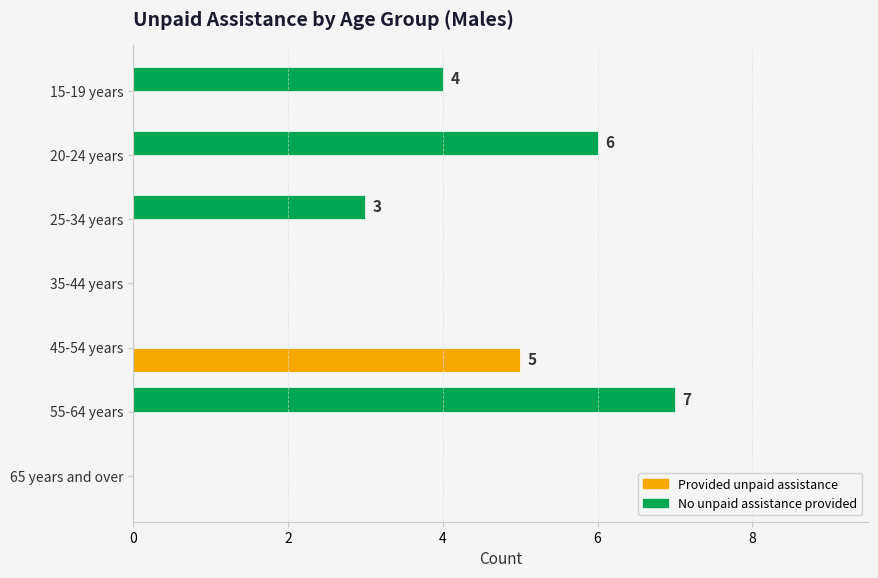

What is the sum of the No unpaid assistance provided values at 45-54 years and 55-64 years?

7